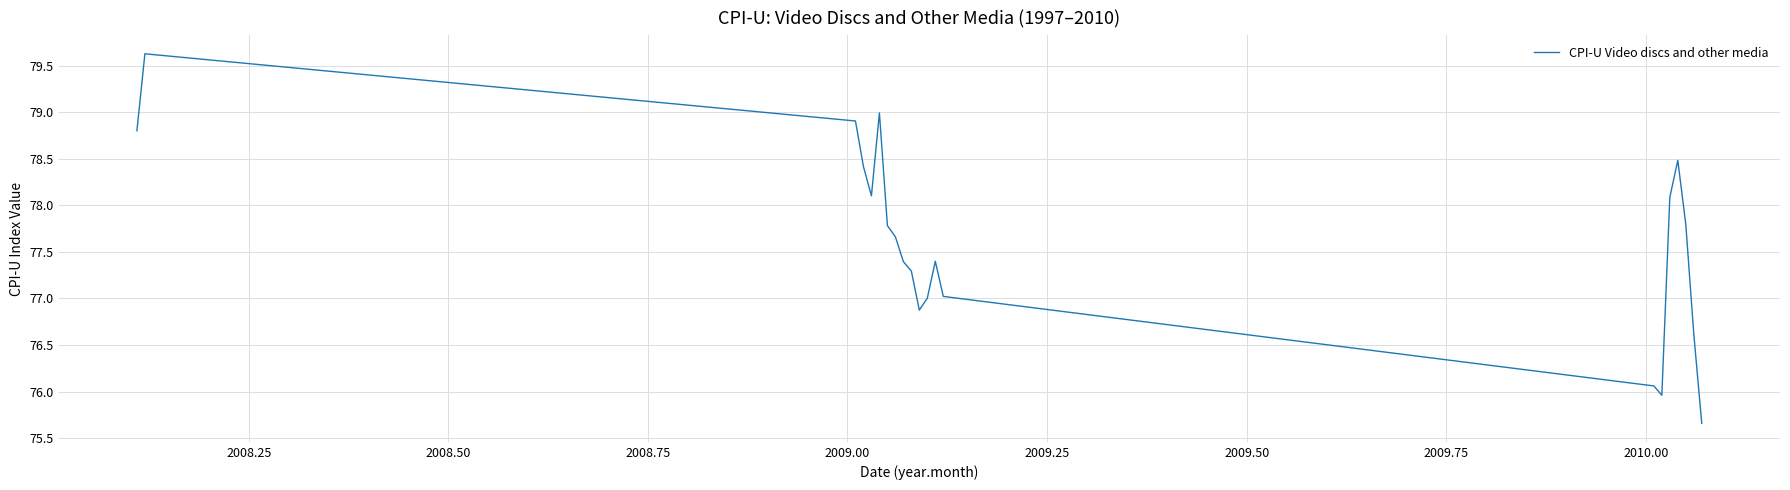

What is the difference between the maximum and minimum values?

4.0